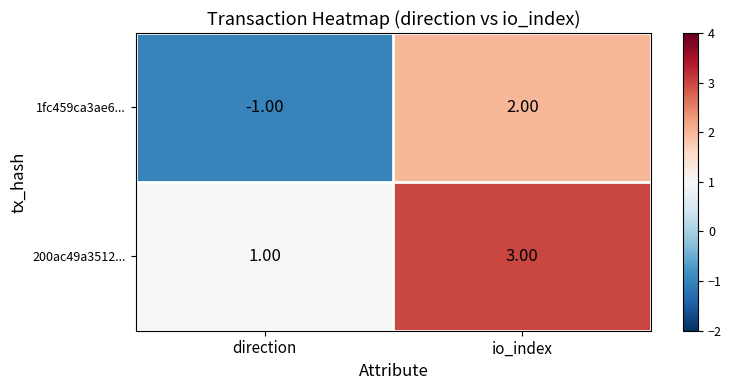

Rank the categories by 200ac49a3512... value from highest to lowest.

io_index, direction